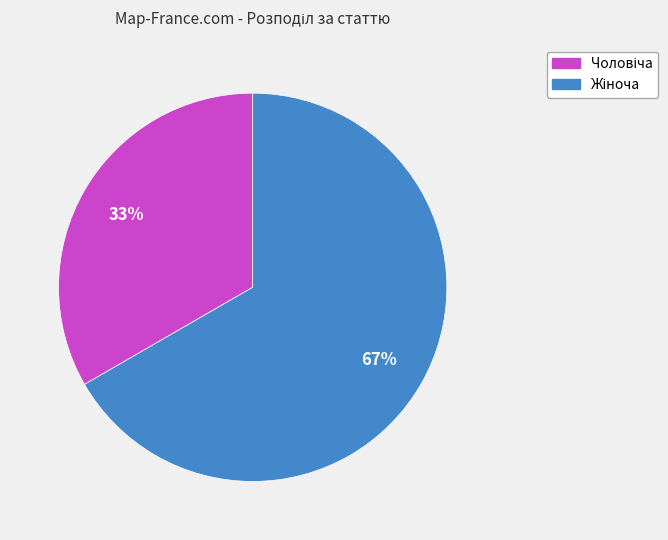

Is there any slice that represents more than half of the pie?

Yes